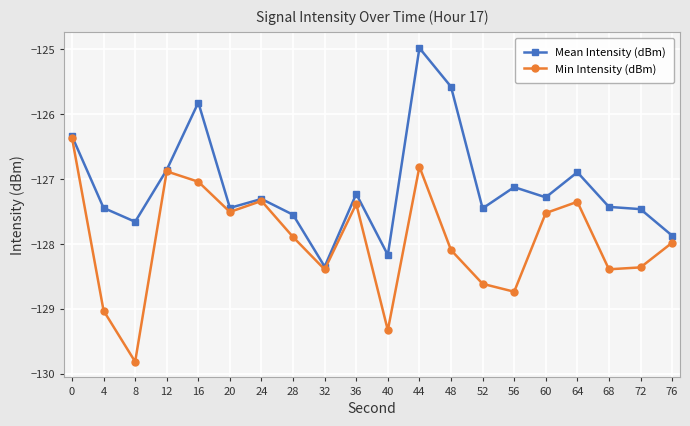

At which category does the chart reach its minimum across all series?

8